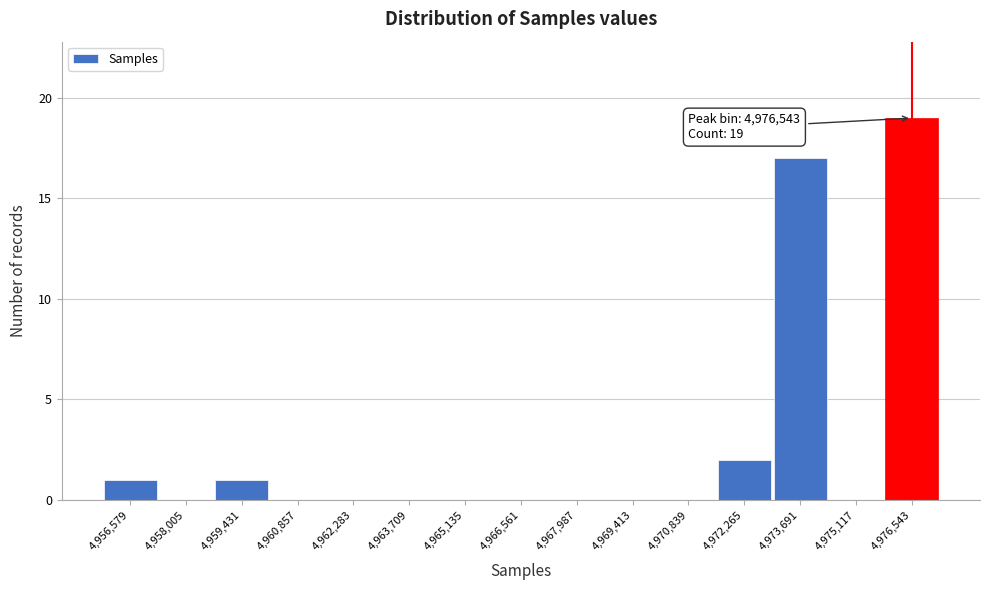

Which range on the x-axis has the tallest bar?

4975800 to 4977200